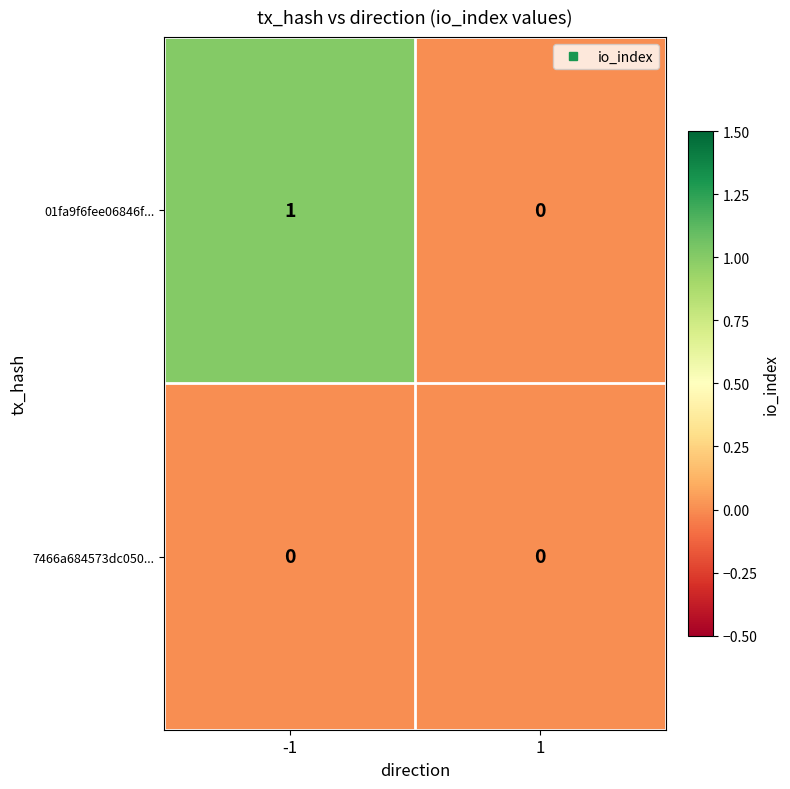

List the series in order of their overall mean, lowest first.

7466a684573dc050..., 01fa9f6fee06846f...